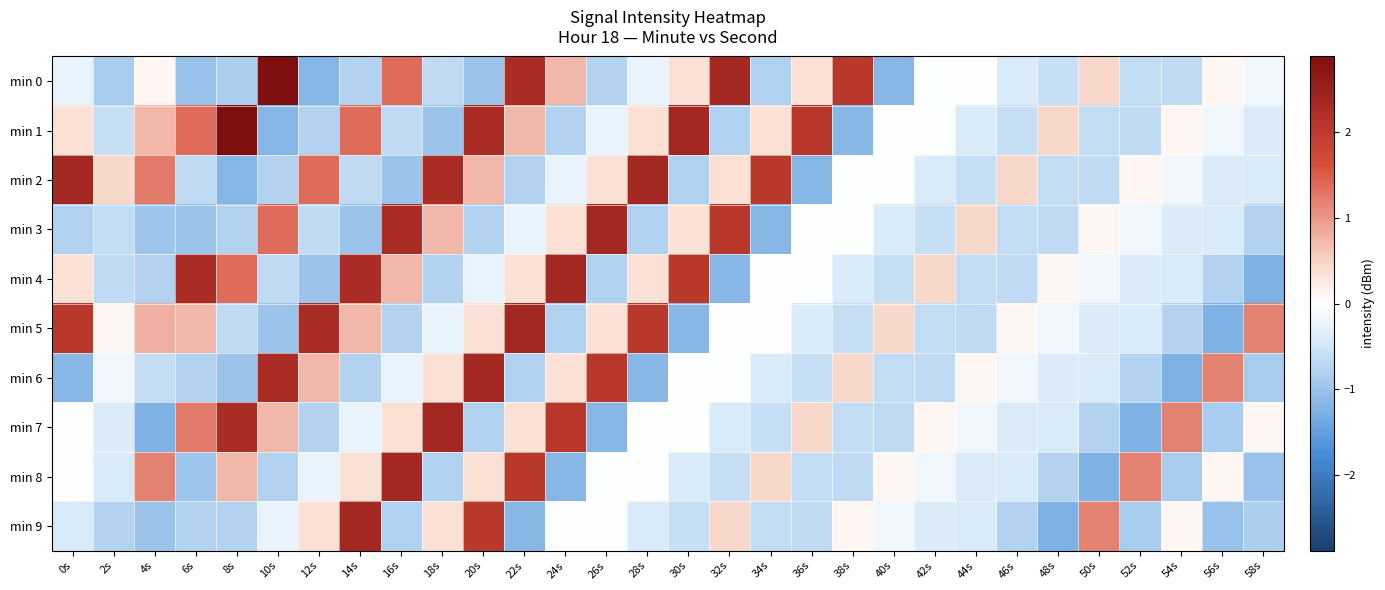

What is the difference between the highest and lowest values at 48s?

1.7